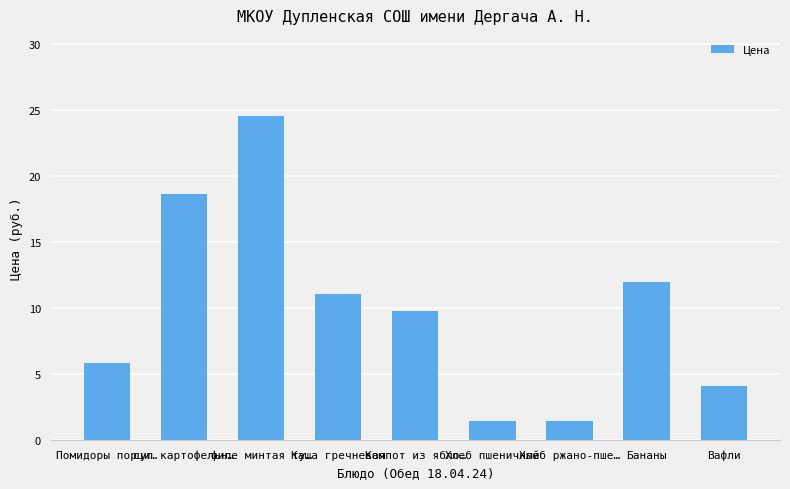

What is the sum of all values?

89.0